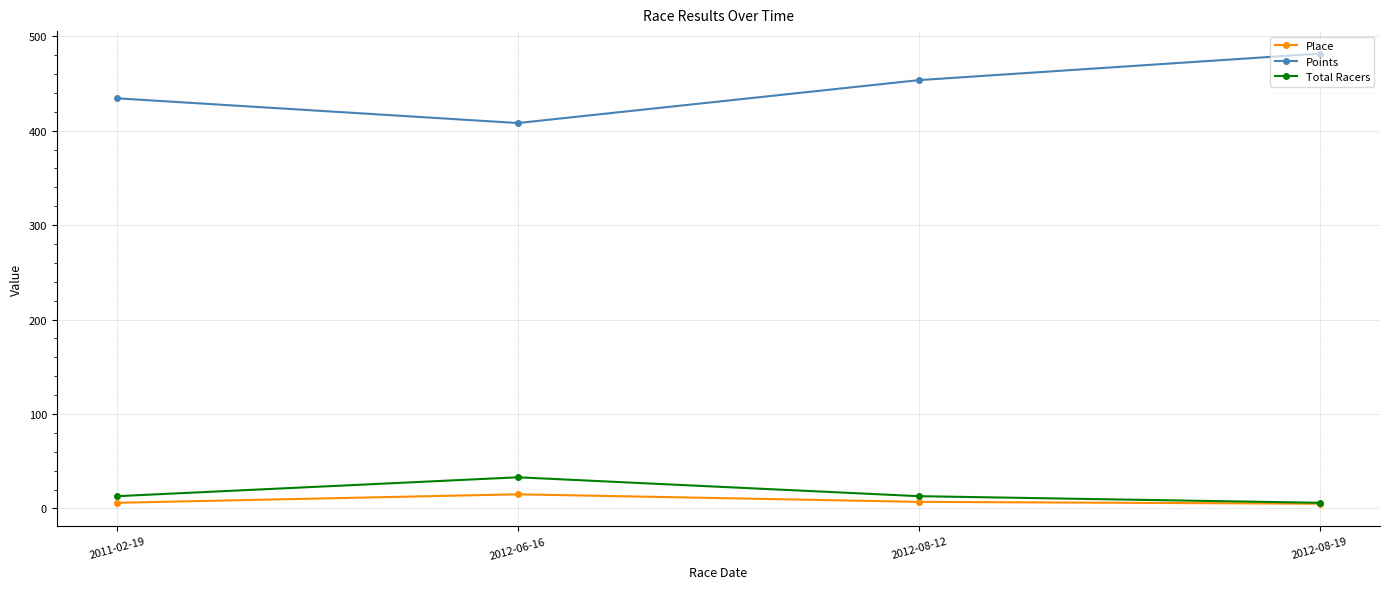

True or false: Points and Total Racers cross at least once.

False